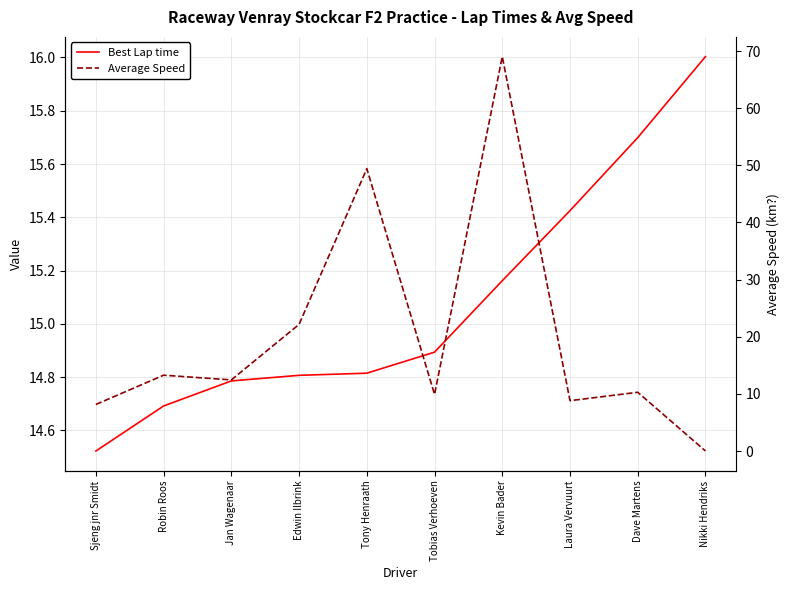

Reading right to left, transcribe all the data shown in this chart.

Best Lap time: 16.0	15.7	15.4	15.2	14.9	14.8	14.8	14.8	14.7	14.5
Average Speed: 0.0	10.3	8.8	69.0	9.9	49.4	22.2	12.4	13.3	8.1